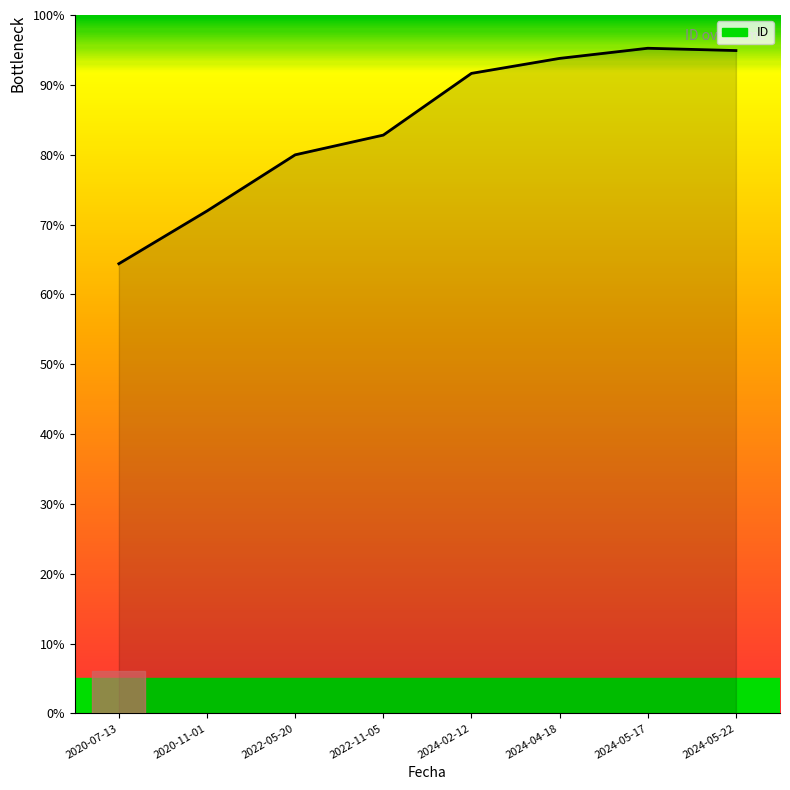

The chart shows a value of 82.8 at 2022-11-05. True or false?

True